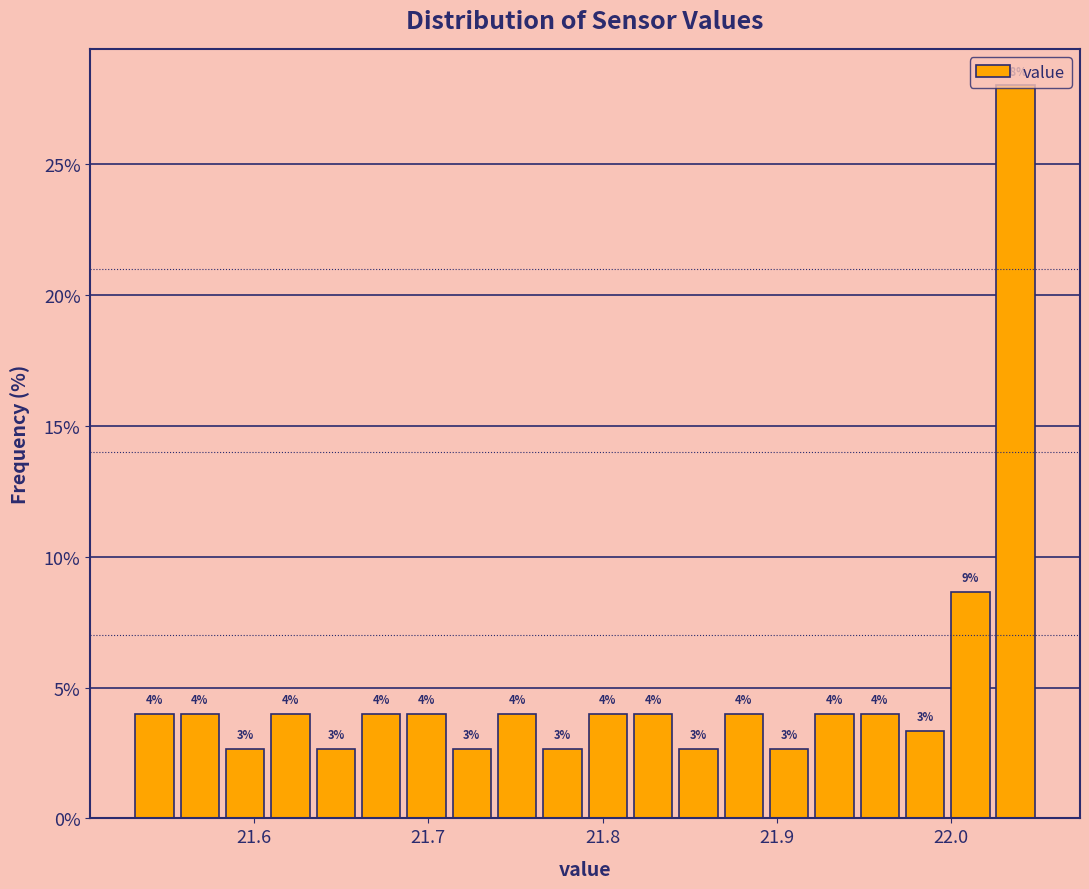

Read against the x-axis, roughly where is the centre of the tallest bar?

22.04